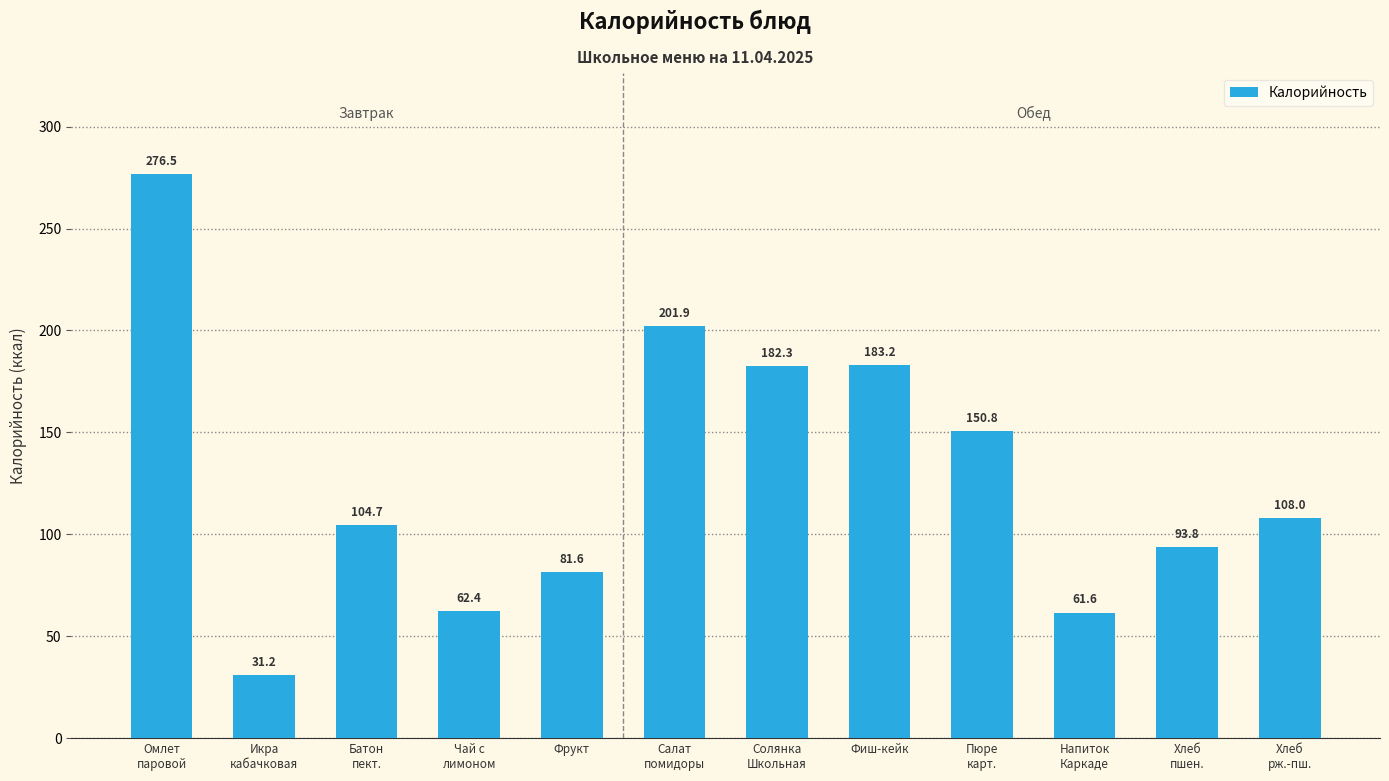

What is the label of the 8th bar from the left?

Фиш-кейк